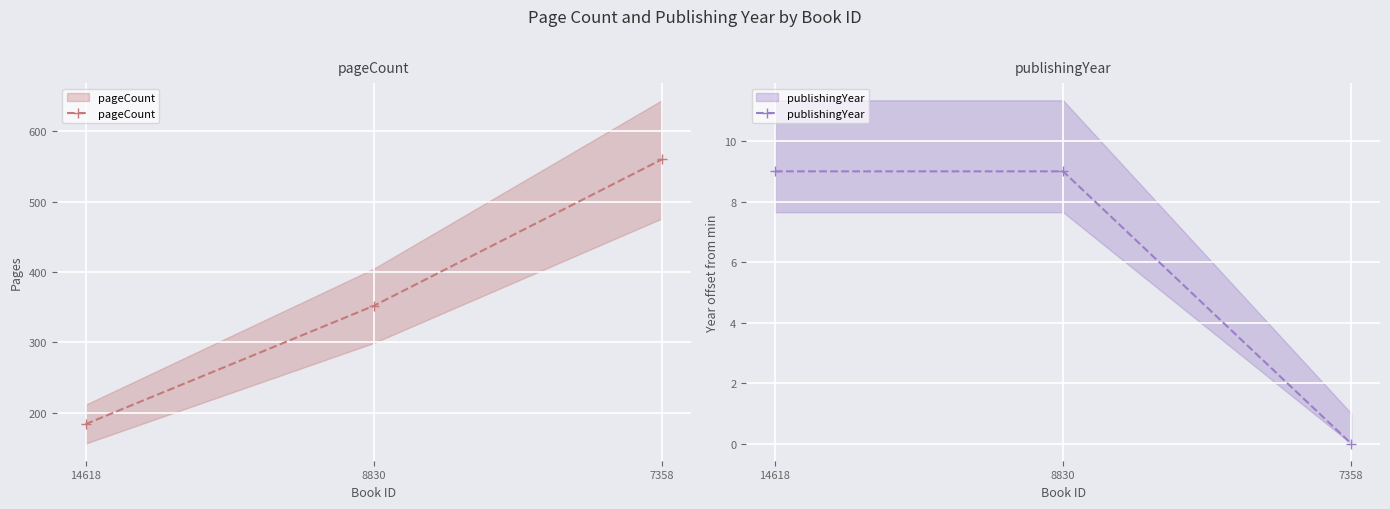

Where is publishingYear nearest to the value 4?

7358